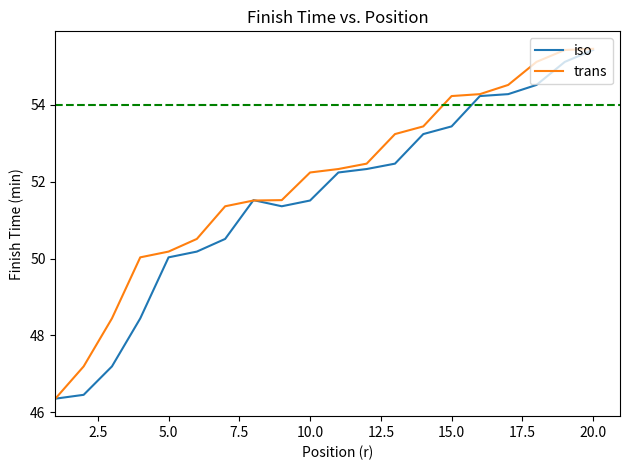

What is the average value of the trans series?

52.0